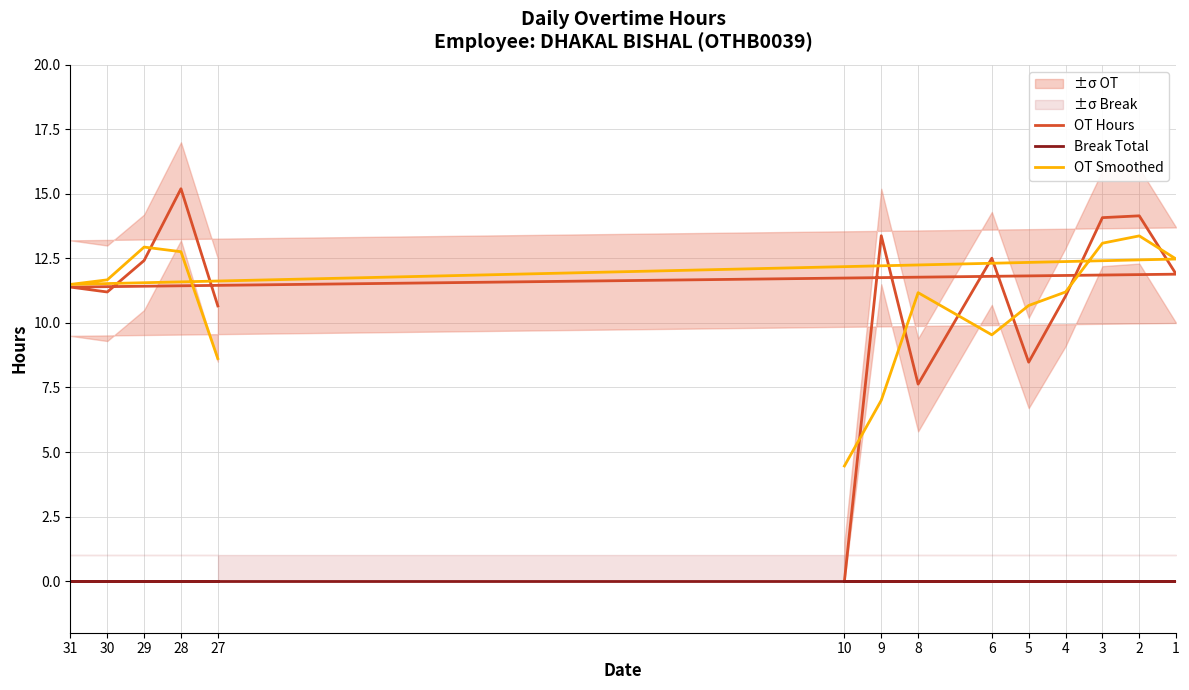

Reading left to right, what are all the values shown in this chart?

OT Hours: 27=10.7	28=15.2	29=12.4	30=11.2	31=11.4	1=11.9	2=14.2	3=14.1	4=11.0	5=8.5	6=12.5	8=7.6	9=13.4	10=0.0
Break Total: 27=0.0	28=0.0	29=0.0	30=0.0	31=0.0	1=0.0	2=0.0	3=0.0	4=0.0	5=0.0	6=0.0	8=0.0	9=0.0	10=0.0
OT Smoothed: 27=8.6	28=12.8	29=12.9	30=11.7	31=11.5	1=12.5	2=13.4	3=13.1	4=11.2	5=10.7	6=9.5	8=11.2	9=7.0	10=4.5